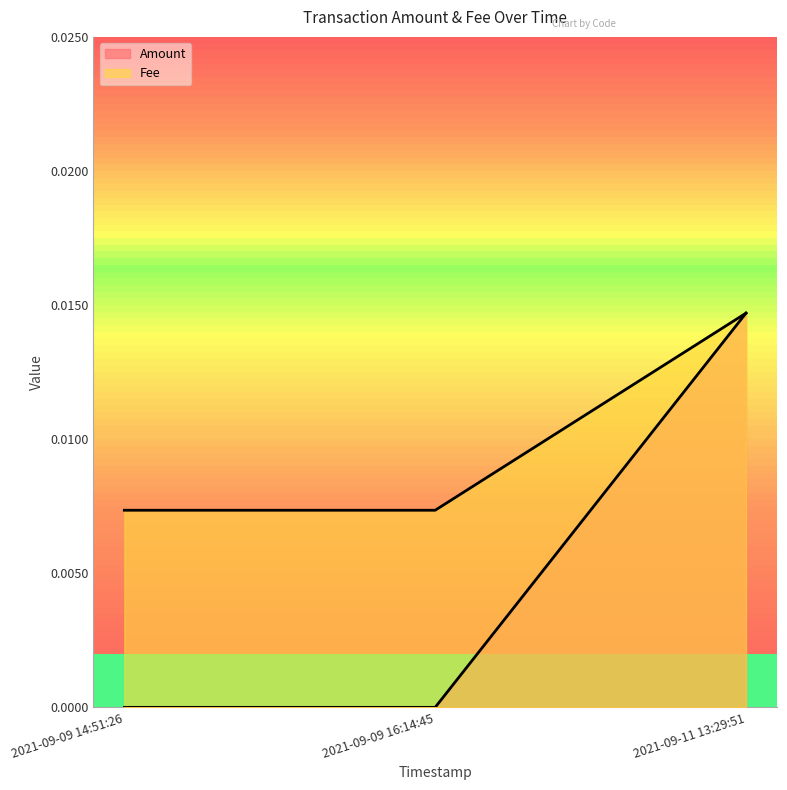

How many lines are shown in the chart?

2